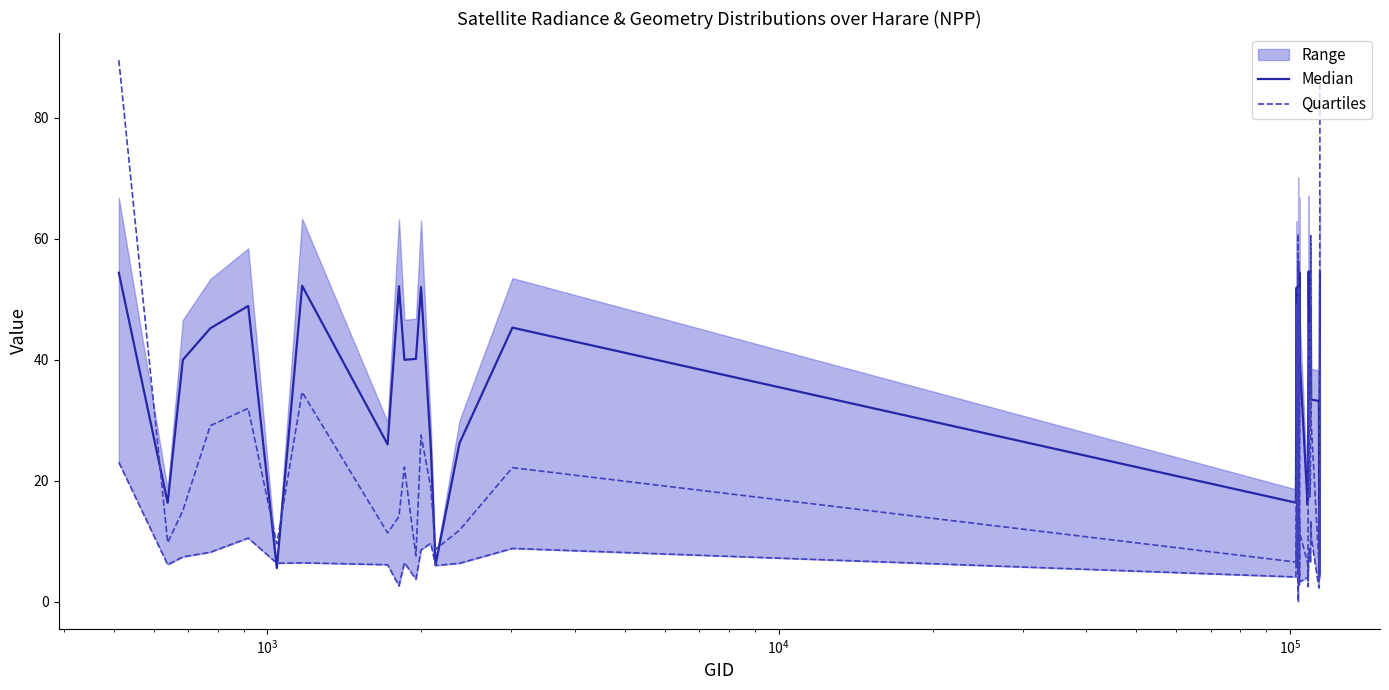

How many data points in Median are less than 40?

19